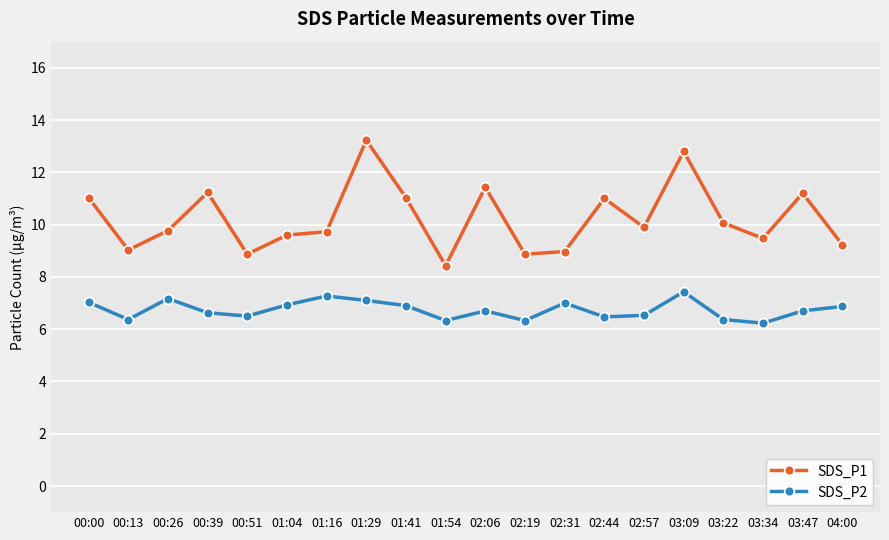

At which category does SDS_P1 reach its first local valley?

00:13